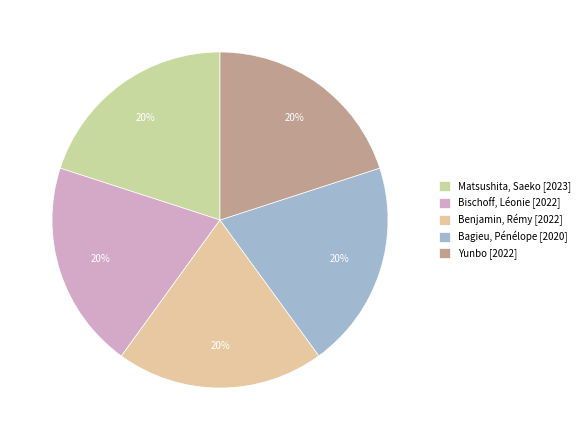

Is there a majority slice in this chart?

No